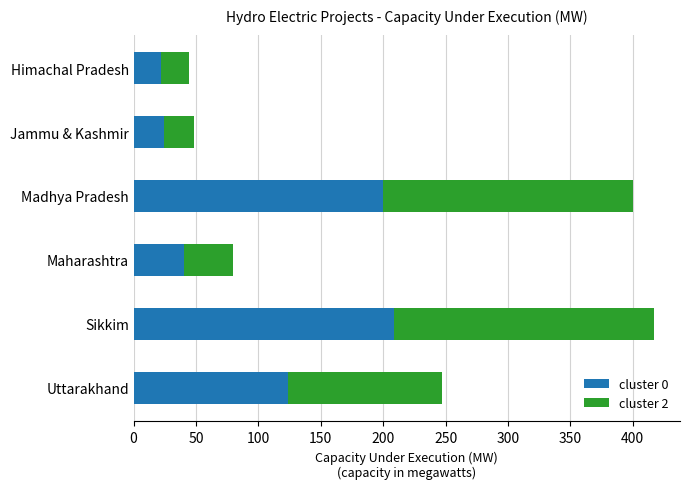

How many values in the cluster 0 series are below 123?

3